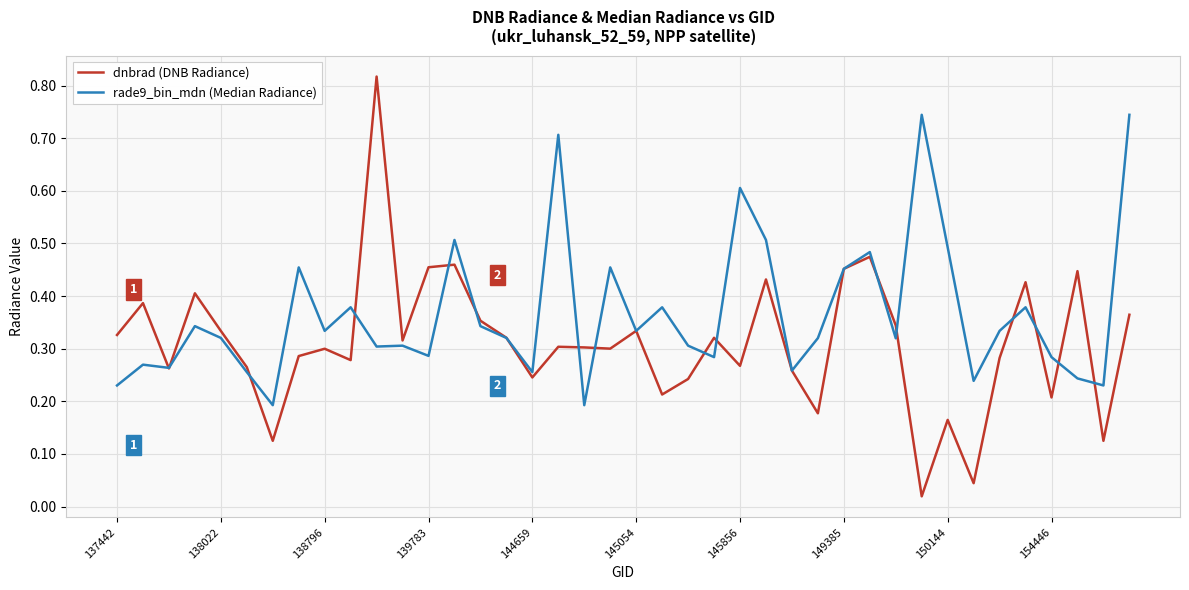

Which series has the widest spread of values?

dnbrad (DNB Radiance)